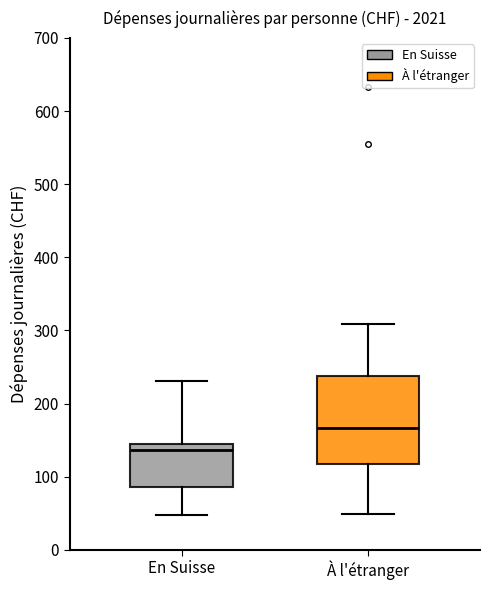

Which box is the tallest, from its lower edge to its upper edge?

À l'étranger